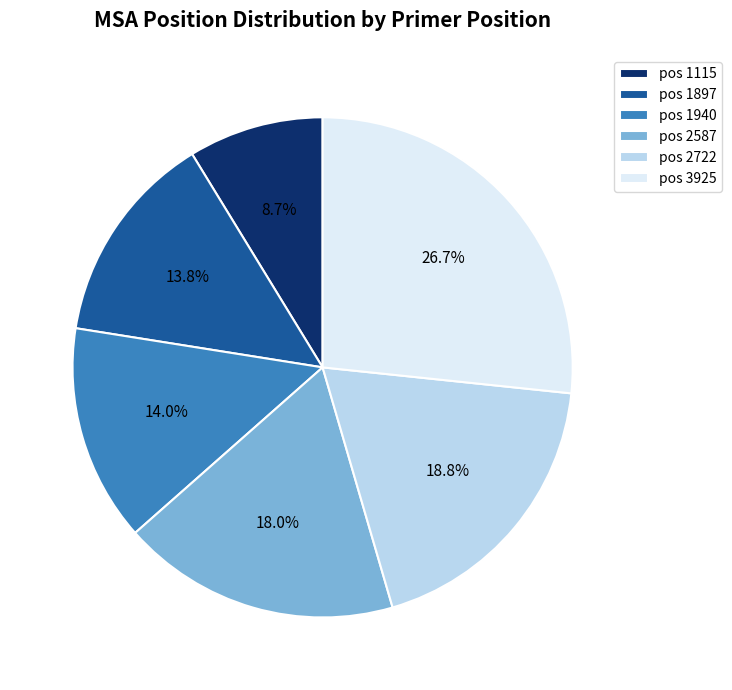

Which category has the smallest portion of the pie?

pos 1115